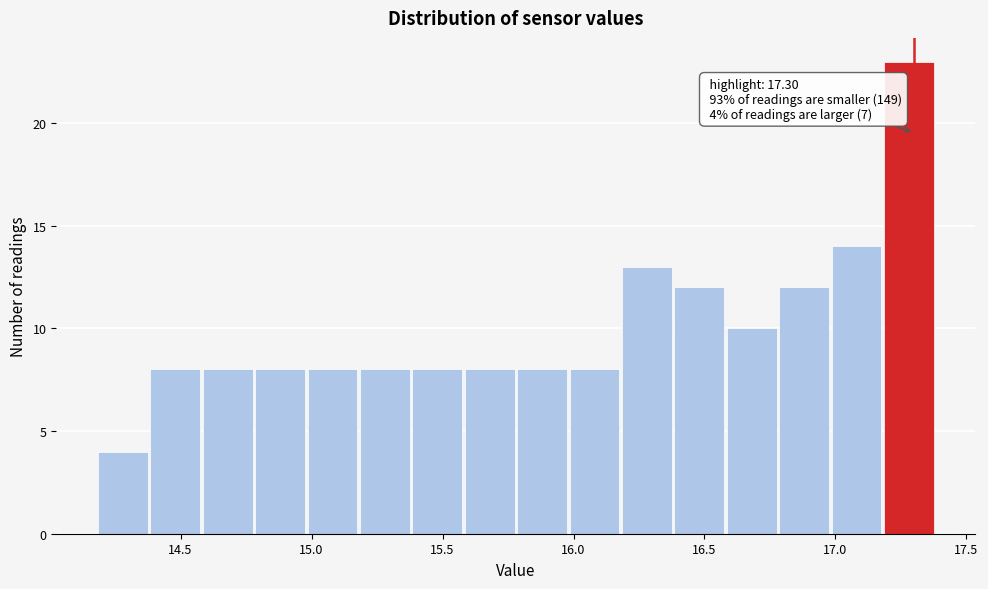

Which range on the x-axis has the tallest bar?

17.18 to 17.38